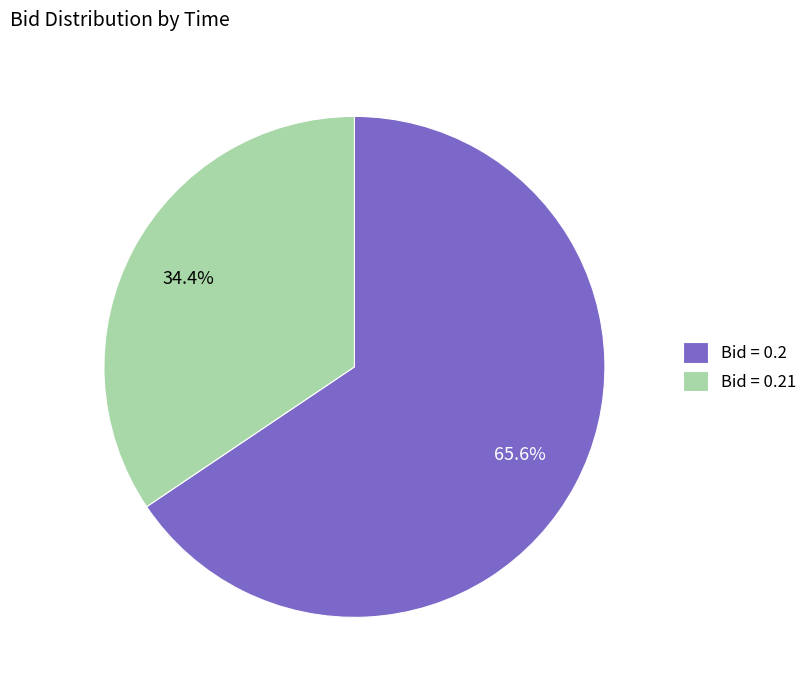

Is there any slice that represents more than half of the pie?

Yes